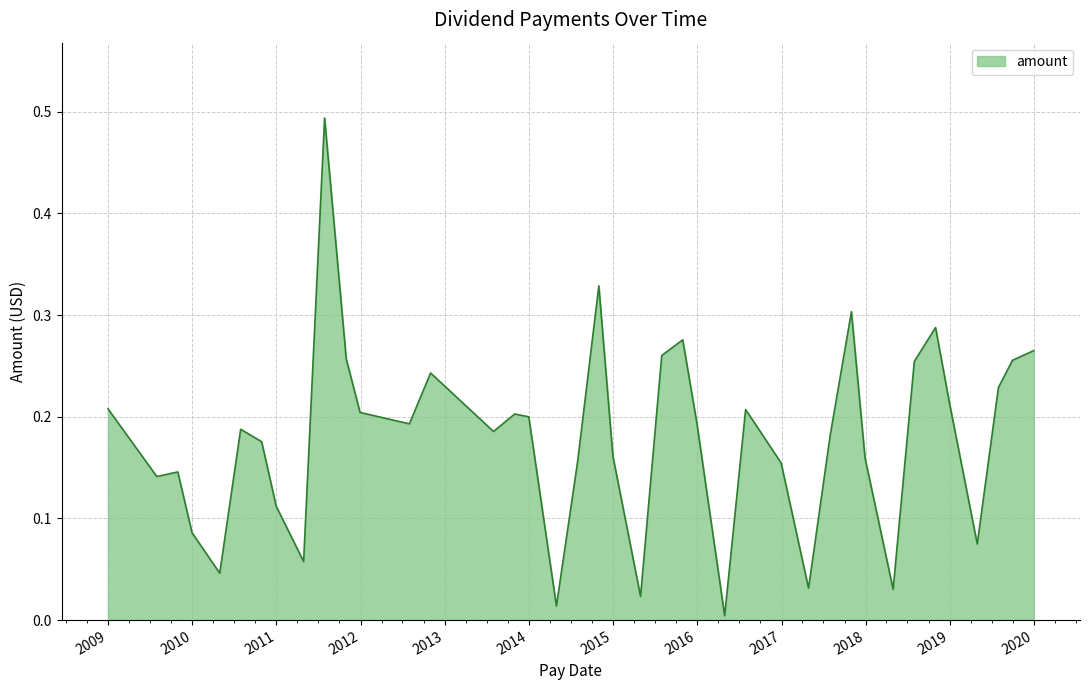

Rank the categories by value from highest to lowest.

2011-07-29, 2014-10-31, 2017-10-31, 2018-10-31, 2015-10-30, 2019-12-31, 2015-07-31, 2011-10-31, 2019-09-30, 2018-07-31, 2012-10-31, 2019-07-31, 2018-12-31, 2008-12-31, 2016-07-29, 2011-12-30, 2013-10-31, 2013-12-31, 2012-07-31, 2015-12-31, 2010-07-30, 2013-07-31, 2017-07-31, 2010-10-29, 2014-12-31, 2017-12-29, 2014-07-31, 2016-12-30, 2009-10-30, 2009-07-31, 2010-12-31, 2009-12-31, 2019-04-30, 2011-04-29, 2010-04-30, 2017-04-28, 2018-04-30, 2015-04-30, 2014-04-30, 2016-04-29